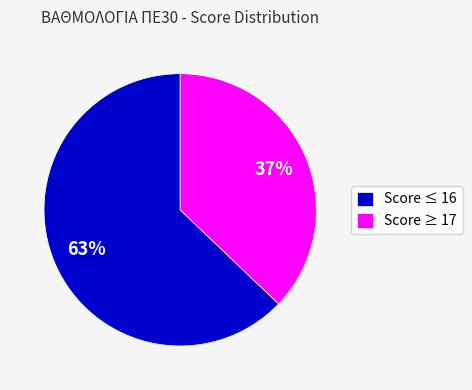

Which category has the smallest portion of the pie?

Score ≥ 17